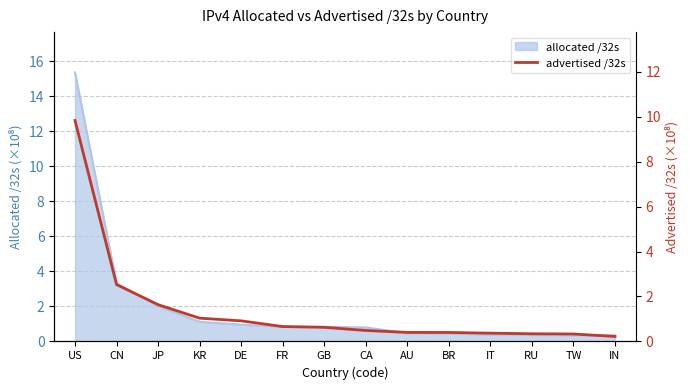

The value of allocated /32s at BR is 0.5. True or false?

True